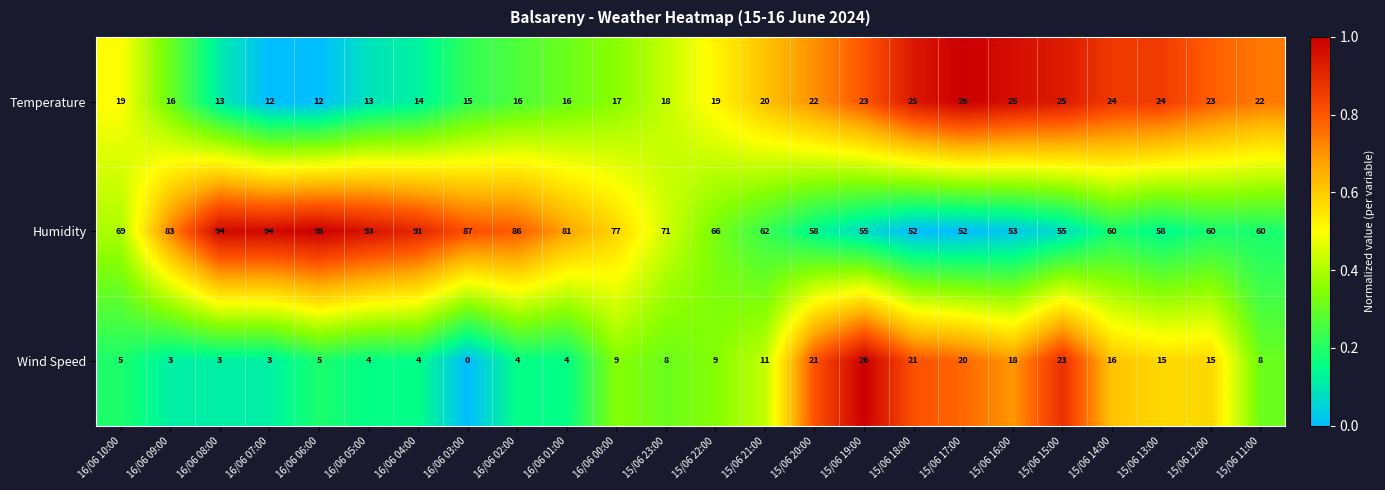

What is the minimum value for Temperature?

12